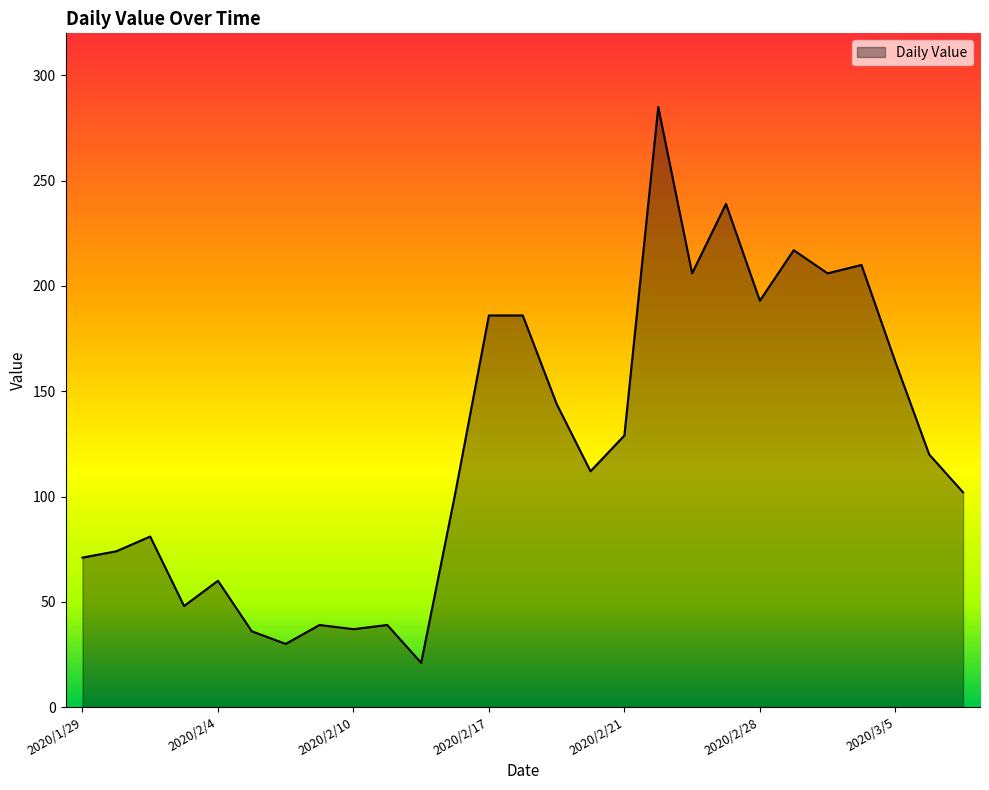

What is the difference between the maximum and minimum values?

264